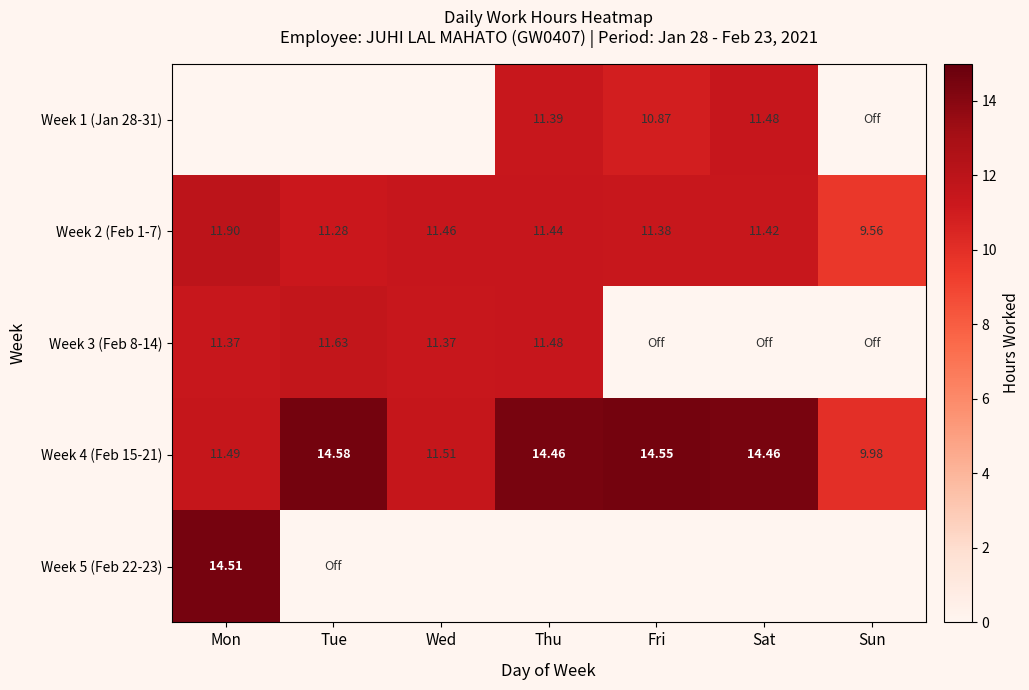

Where is Week 2 (Feb 1-7) nearest to the value 10?

Sun